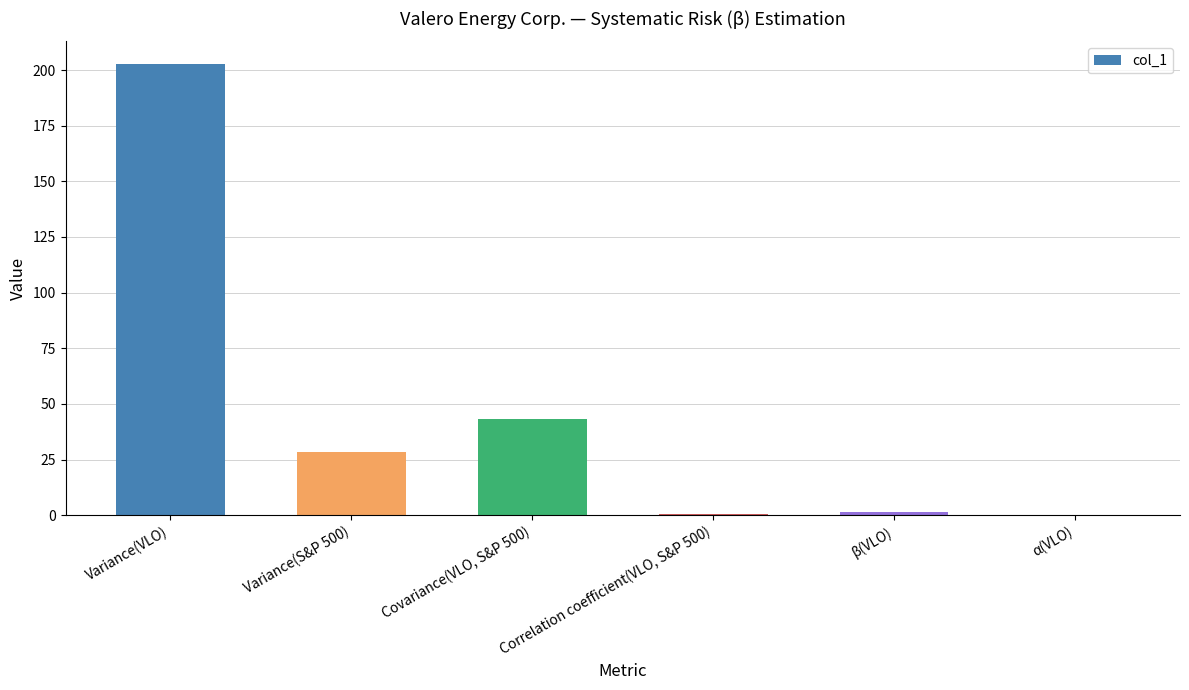

What is the sum of all values?

276.4